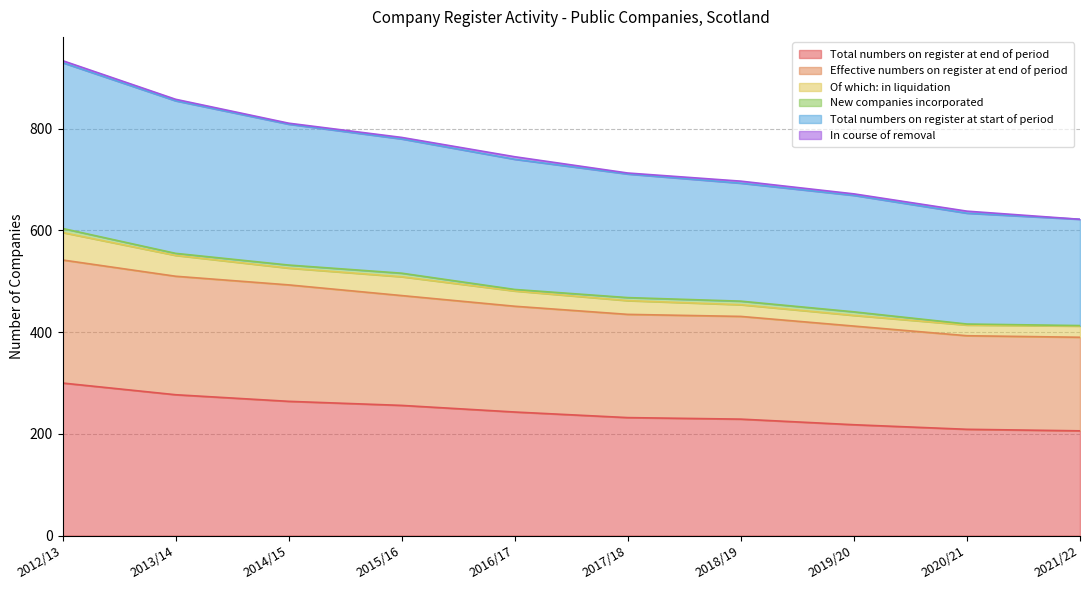

Where does the Total numbers on register at end of period series first go above 243?

2012/13